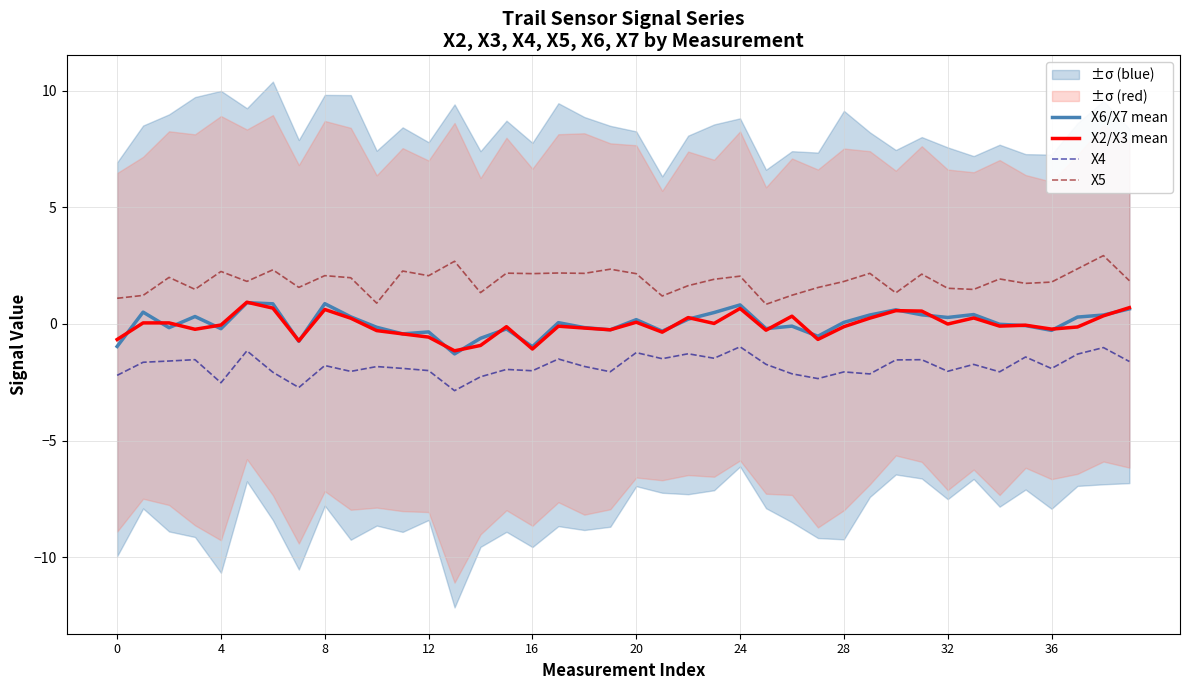

What is the minimum value for X2/X3 mean?

-1.1